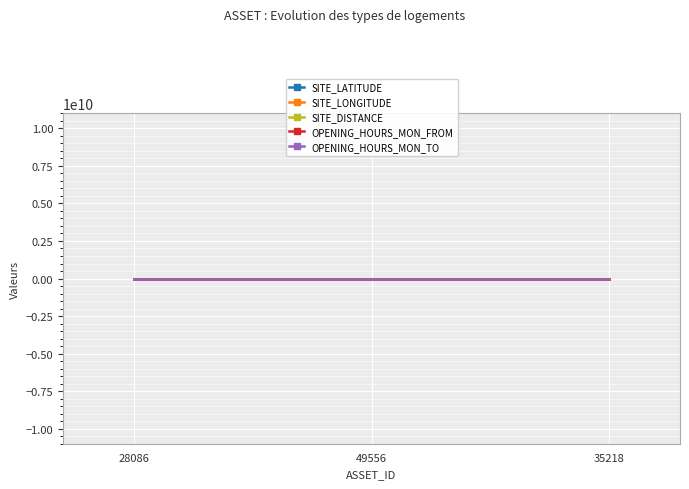

Rank the series by their maximum value, from lowest to highest.

SITE_LONGITUDE, SITE_LATITUDE, OPENING_HOURS_MON_FROM, OPENING_HOURS_MON_TO, SITE_DISTANCE